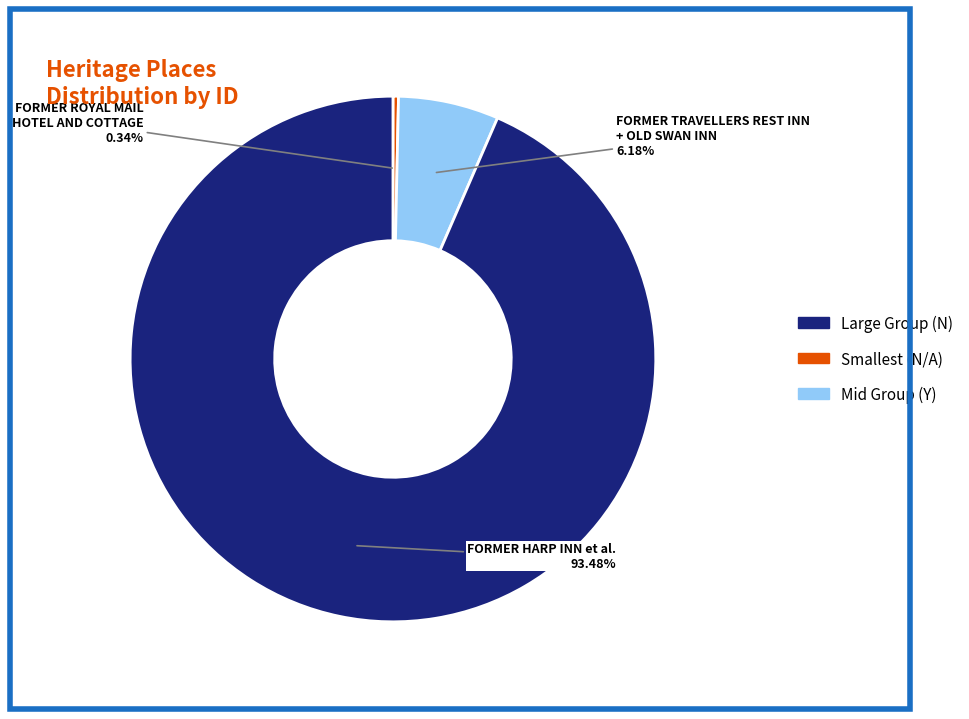

To the nearest percent, what is the average slice percentage?

33%